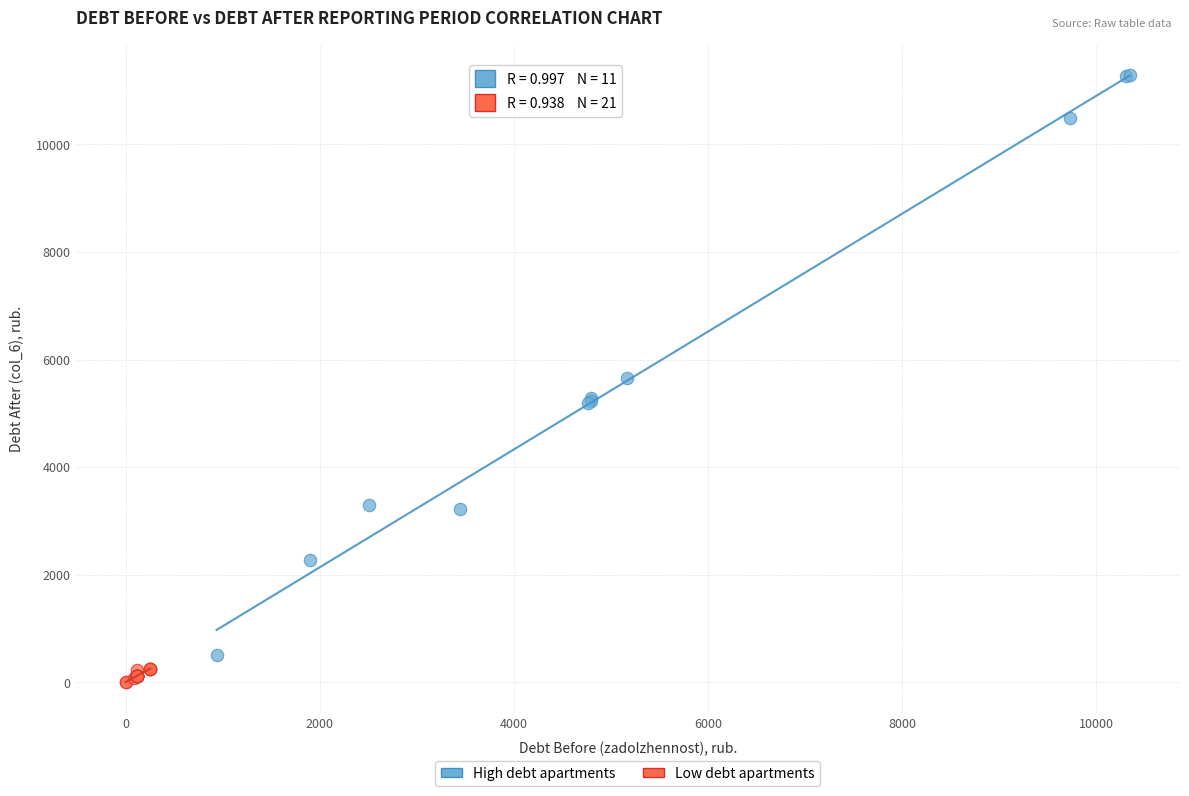

Which series reaches the minimum Y coordinate?

Low debt apartments